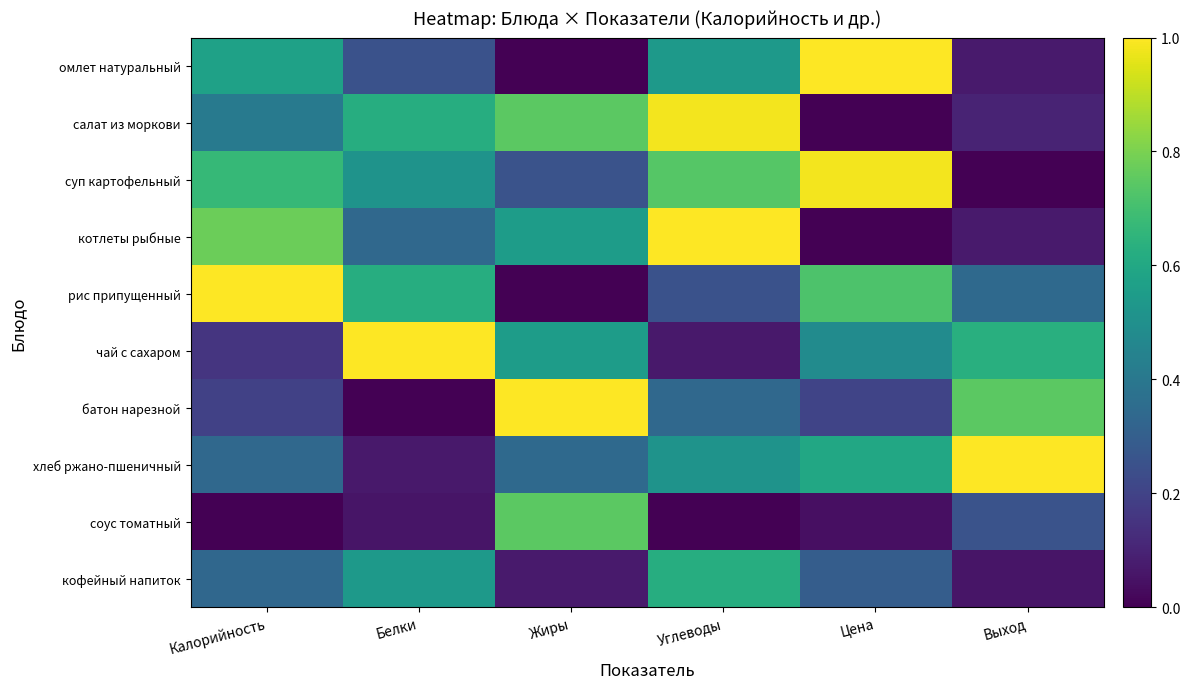

Reading left to right, transcribe all the data shown in this chart.

омлет натуральный: Калорийность=0.6	Белки=0.3	Жиры=0.0	Углеводы=0.5	Цена=1.0	Выход=0.1
салат из моркови: Калорийность=0.4	Белки=0.6	Жиры=0.7	Углеводы=1.0	Цена=0.0	Выход=0.1
суп картофельный: Калорийность=0.7	Белки=0.5	Жиры=0.3	Углеводы=0.7	Цена=1.0	Выход=0.0
котлеты рыбные: Калорийность=0.8	Белки=0.3	Жиры=0.6	Углеводы=1.0	Цена=0.0	Выход=0.1
рис припущенный: Калорийность=1.0	Белки=0.6	Жиры=0.0	Углеводы=0.3	Цена=0.7	Выход=0.3
чай с сахаром: Калорийность=0.2	Белки=1.0	Жиры=0.6	Углеводы=0.1	Цена=0.5	Выход=0.6
батон нарезной: Калорийность=0.2	Белки=0.0	Жиры=1.0	Углеводы=0.3	Цена=0.2	Выход=0.7
хлеб ржано-пшеничный: Калорийность=0.3	Белки=0.1	Жиры=0.3	Углеводы=0.5	Цена=0.6	Выход=1.0
соус томатный: Калорийность=0.0	Белки=0.1	Жиры=0.7	Углеводы=0.0	Цена=0.0	Выход=0.3
кофейный напиток: Калорийность=0.3	Белки=0.5	Жиры=0.1	Углеводы=0.6	Цена=0.3	Выход=0.1